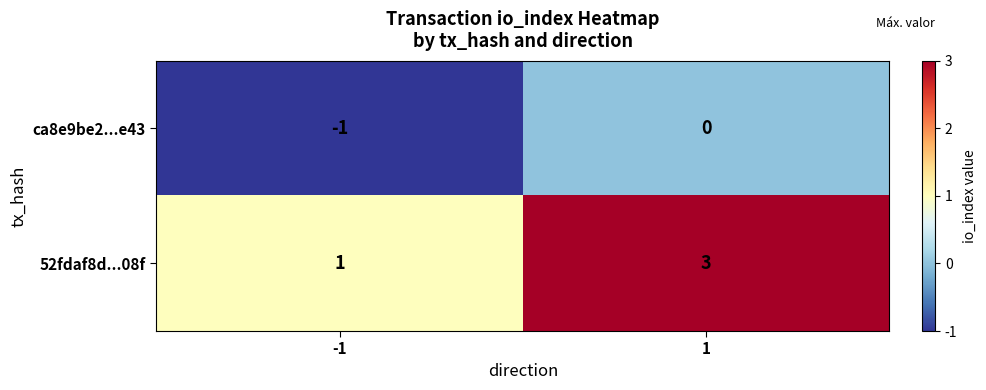

Is the value of ca8e9be2...e43 at 1 greater than the value of 52fdaf8d...08f at -1?

No